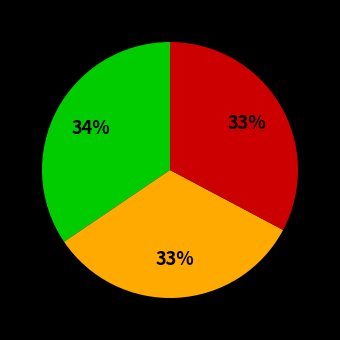

To the nearest percent, what is the average slice percentage?

33%